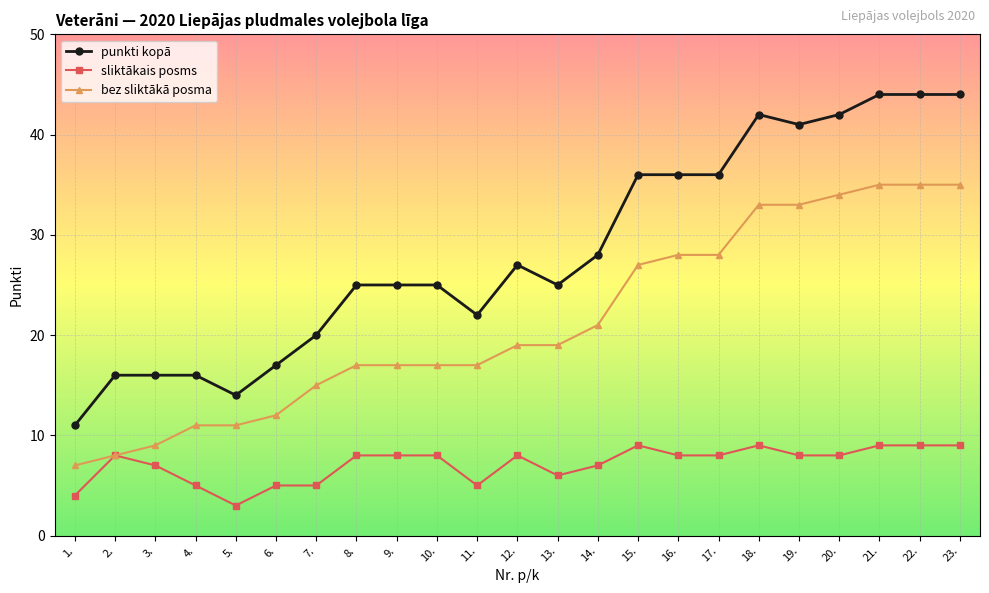

Count the sliktākais posms values in the range 5 to 8.

16